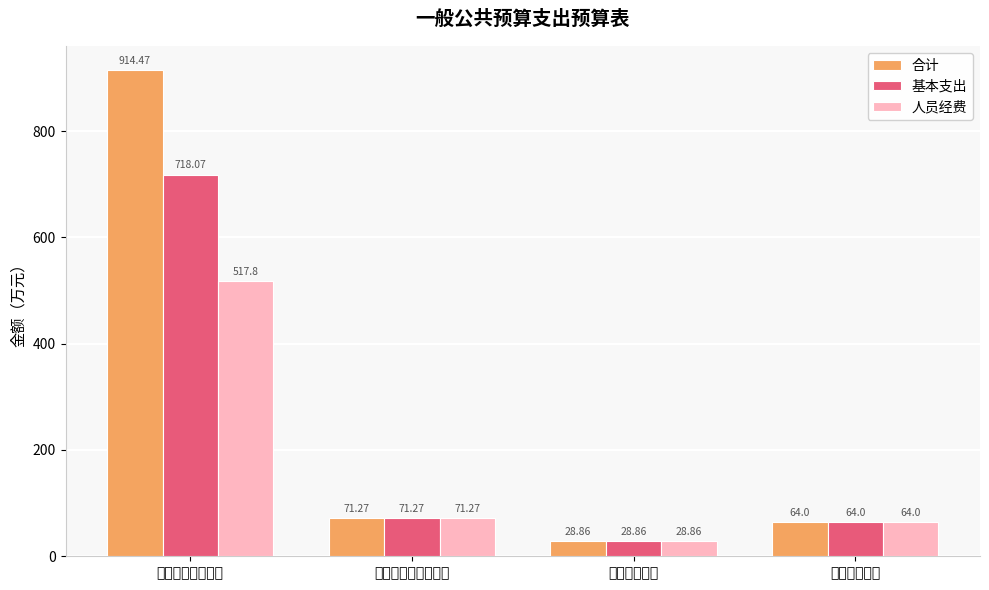

How many bars are there in each group?

3